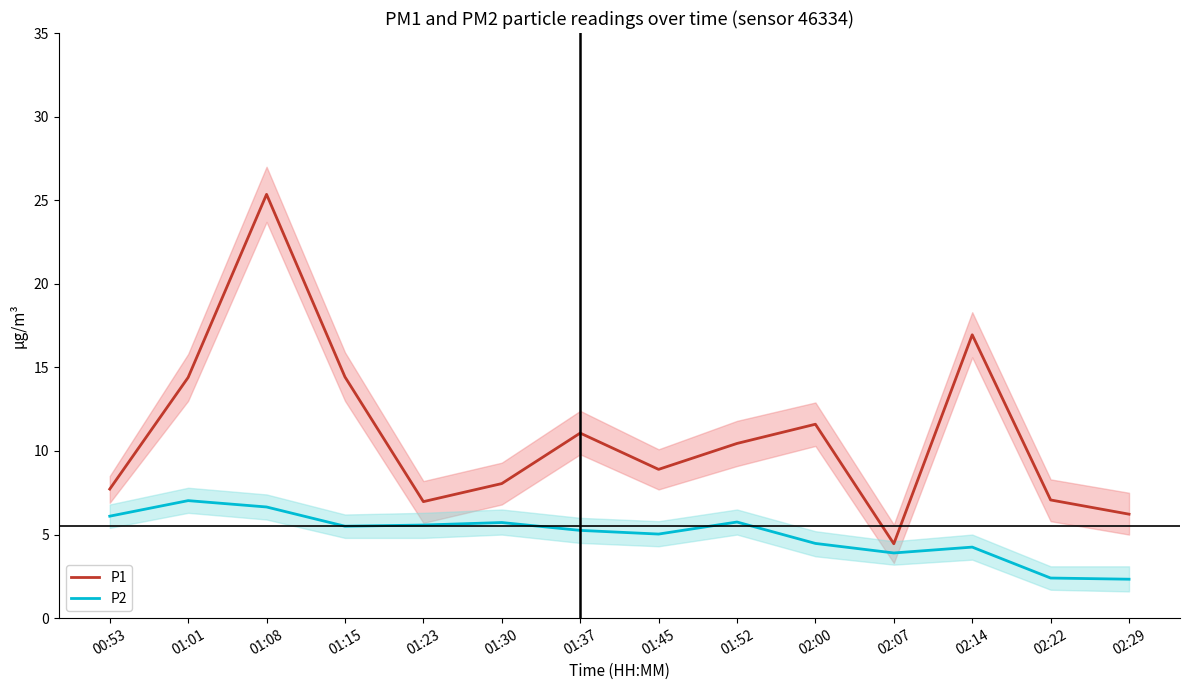

At 01:08, list the series in order from largest to smallest.

P1, P2